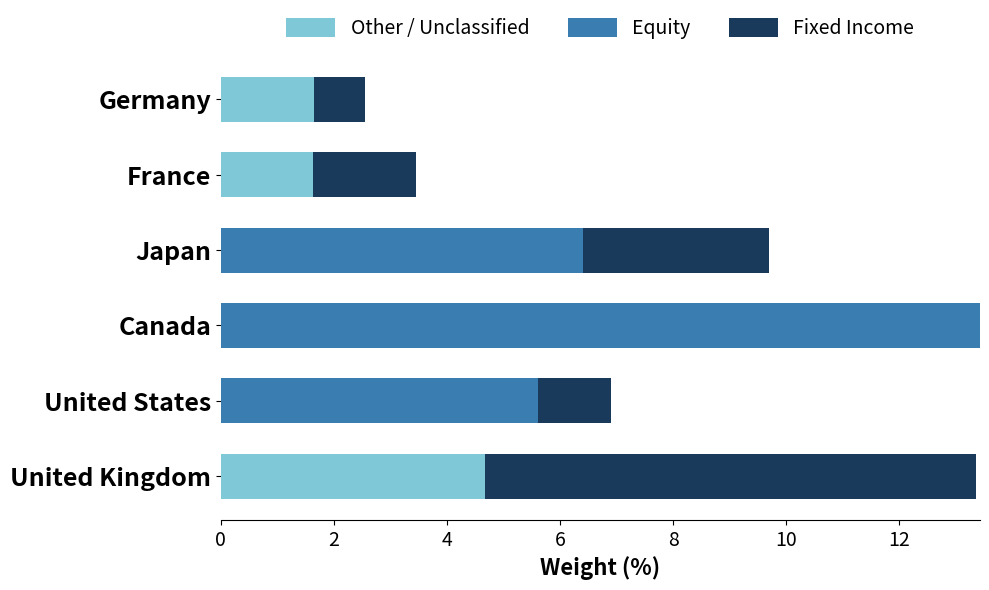

What is the total value across all series at Japan?

9.7